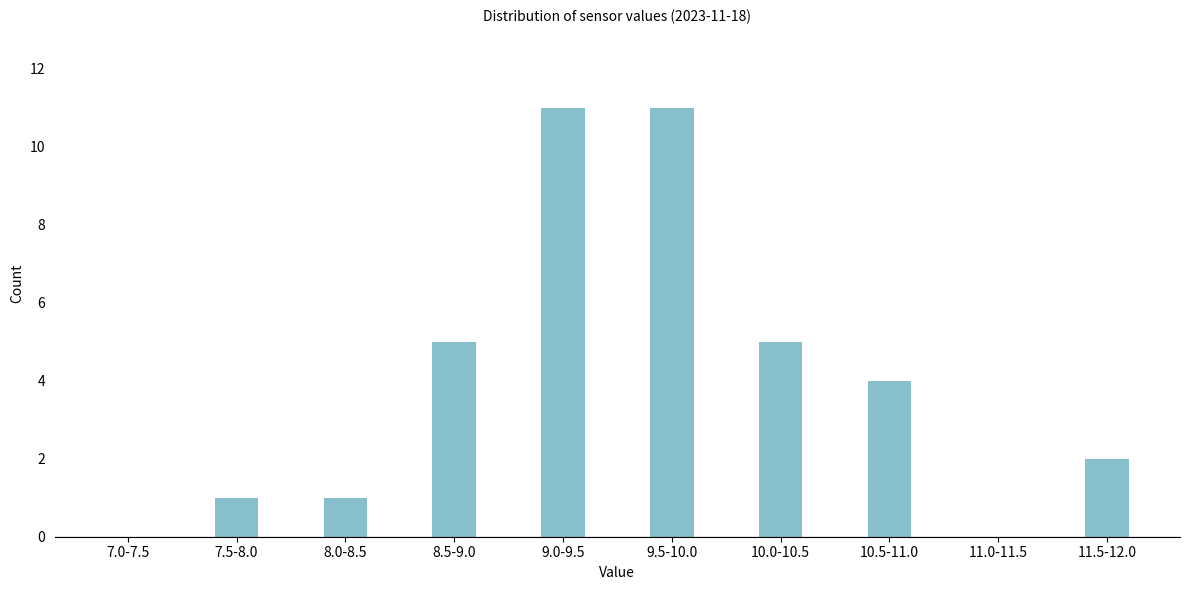

Reading left to right, list all the values displayed in this chart.

7.0-7.5=0	7.5-8.0=1	8.0-8.5=1	8.5-9.0=5	9.0-9.5=11	9.5-10.0=11	10.0-10.5=5	10.5-11.0=4	11.0-11.5=0	11.5-12.0=2